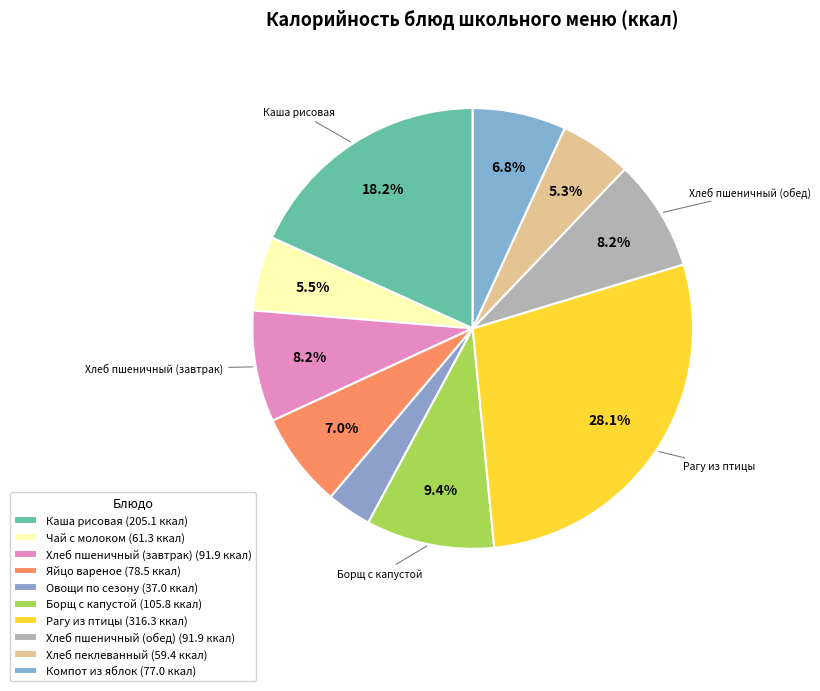

How many segments does this pie chart have?

10